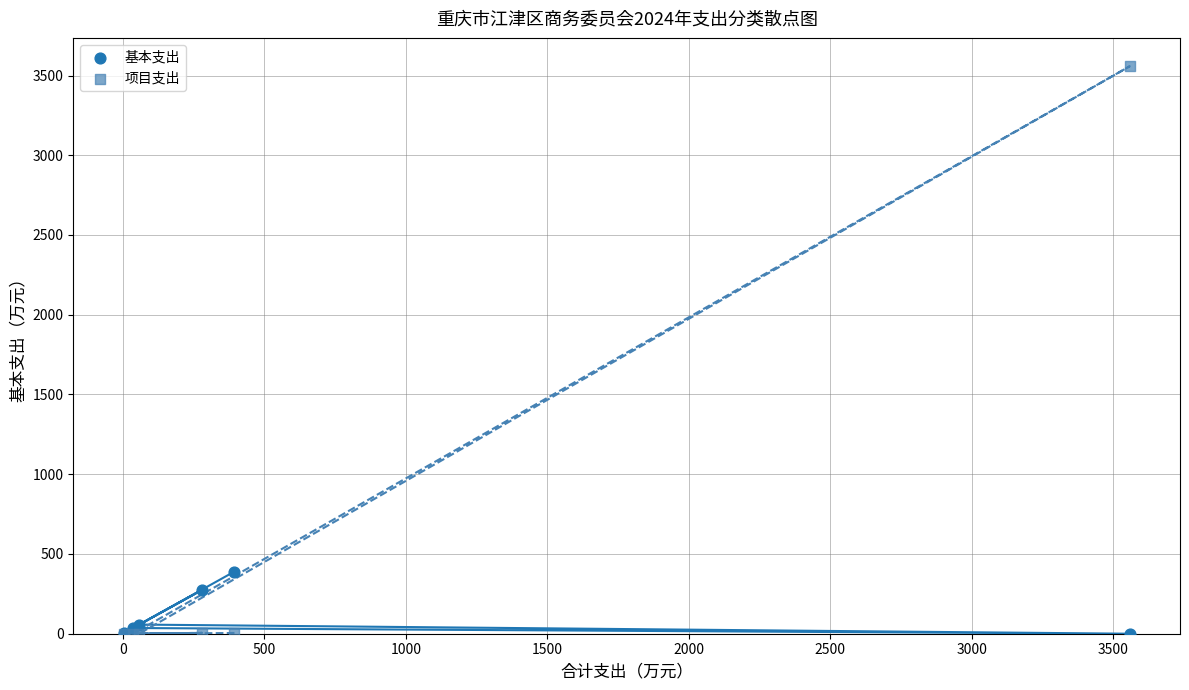

Across all series, what Y value is closest to 1778?

389.9